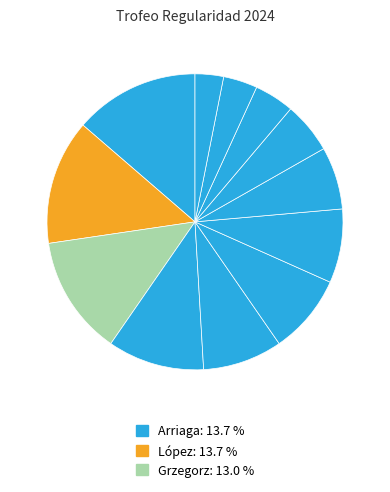

Is there any slice that represents more than half of the pie?

No